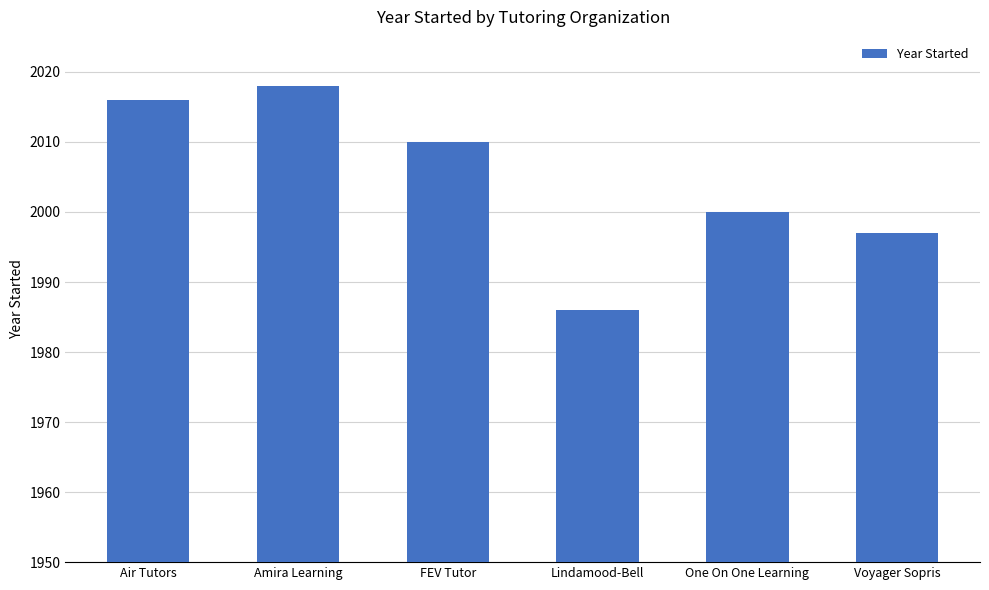

What is the smallest value displayed?

1986